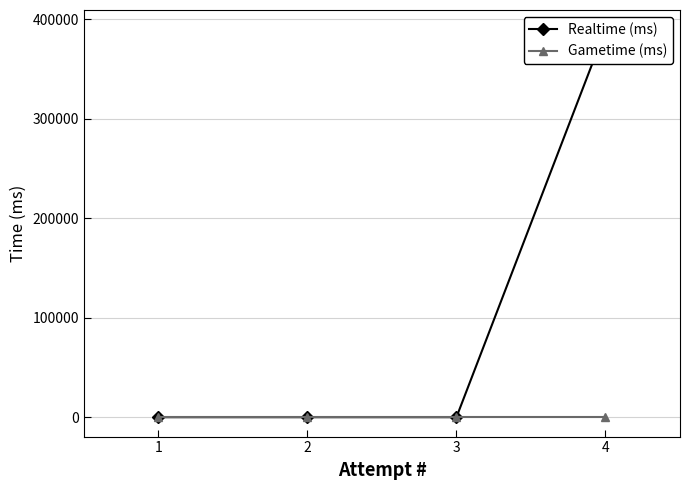

How many lines are shown in the chart?

2